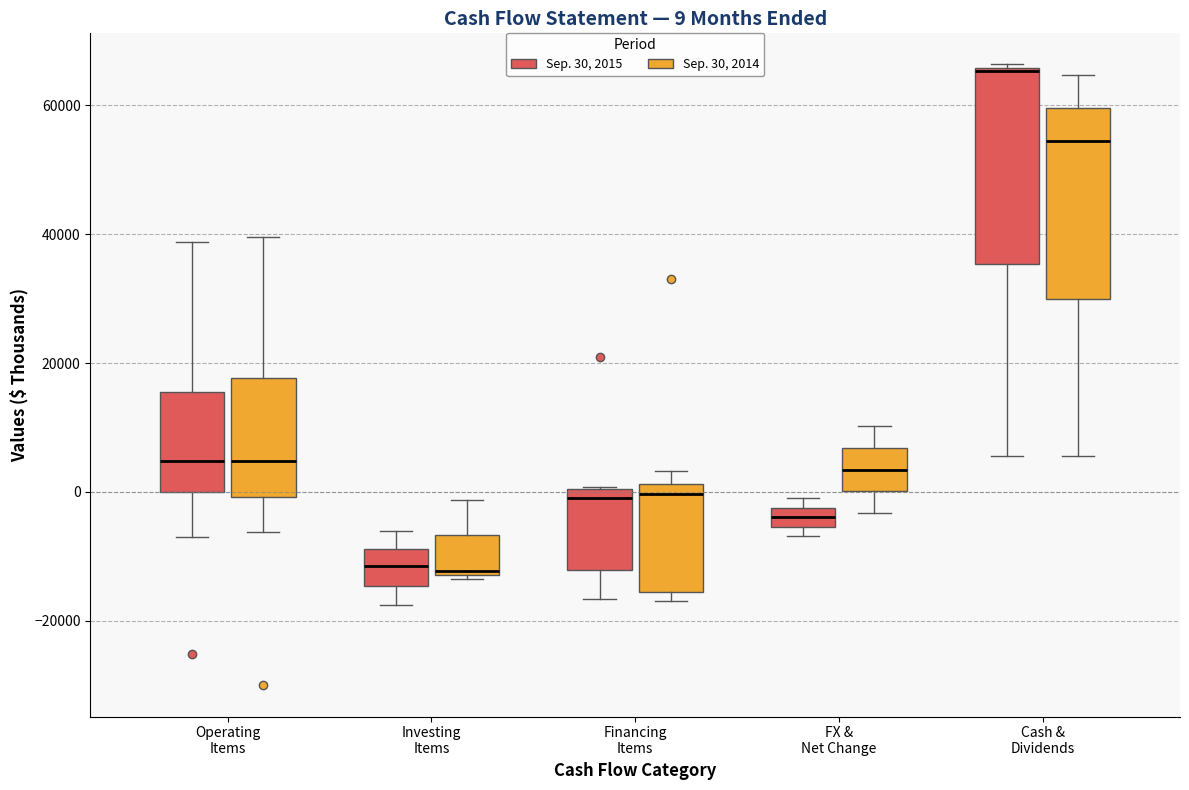

Which box's median line is the highest?

Cash & Dividends (Sep. 30, 2015)